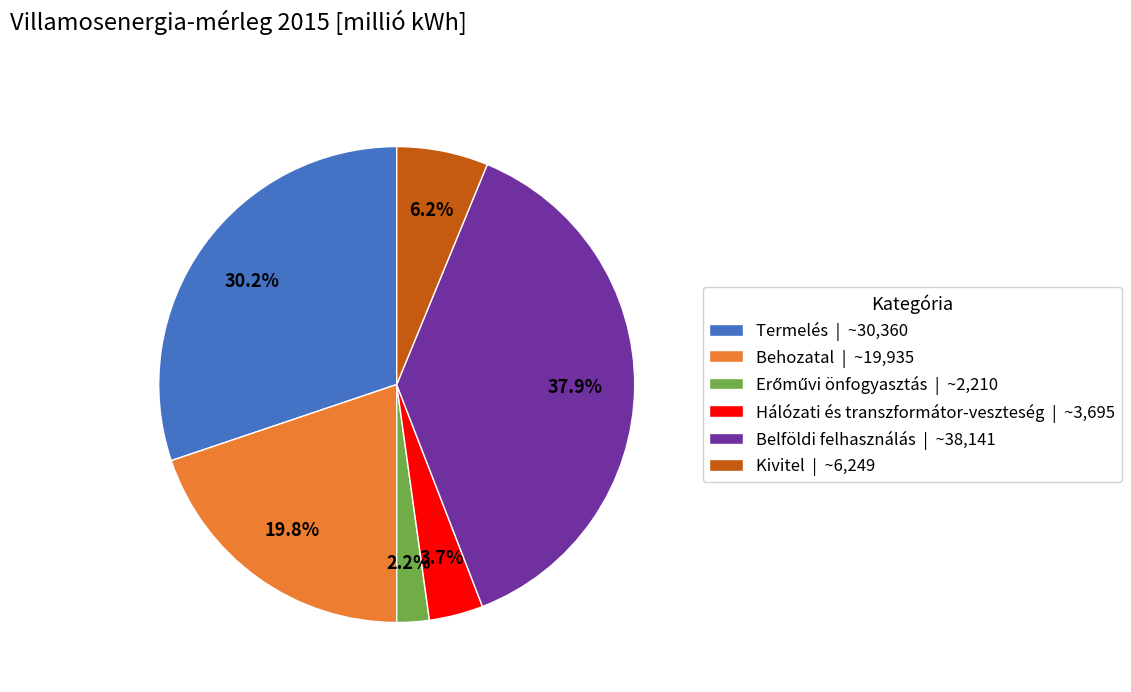

Count the number of slices in the pie.

6